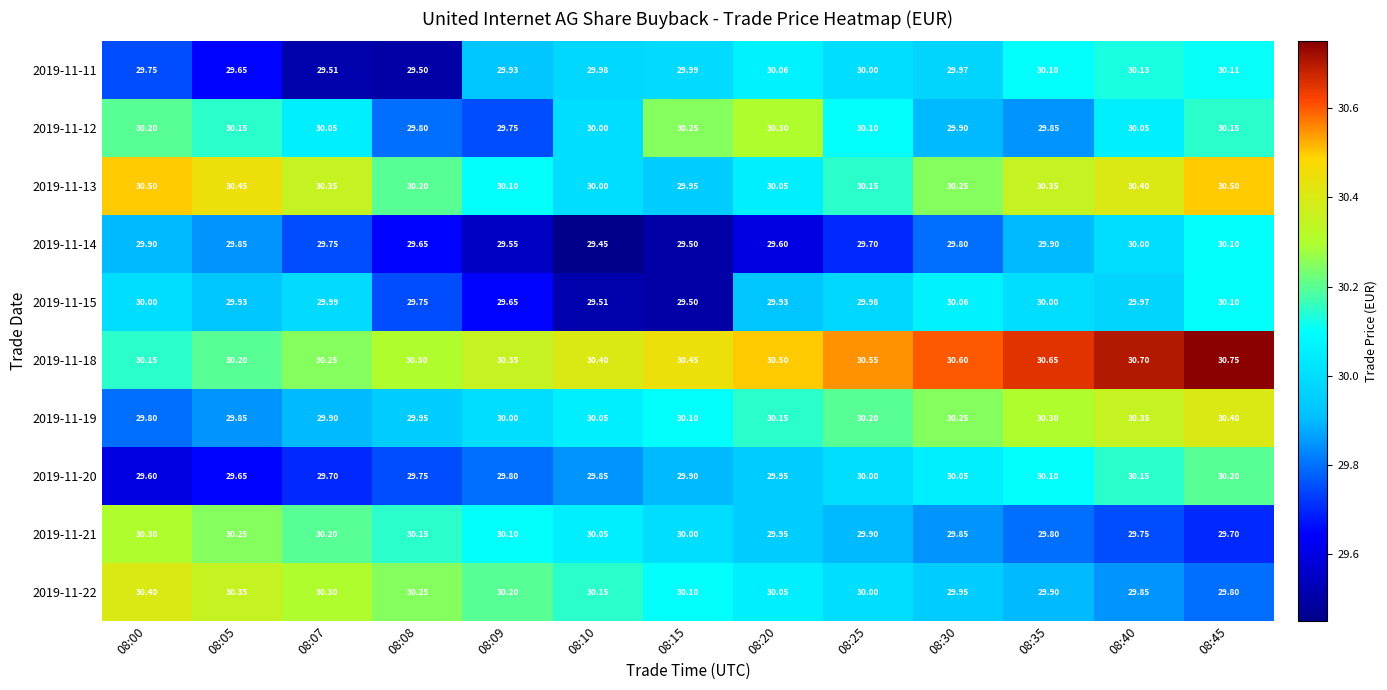

Is the value of 2019-11-22 at 08:30 greater than the value of 2019-11-20 at 08:08?

Yes